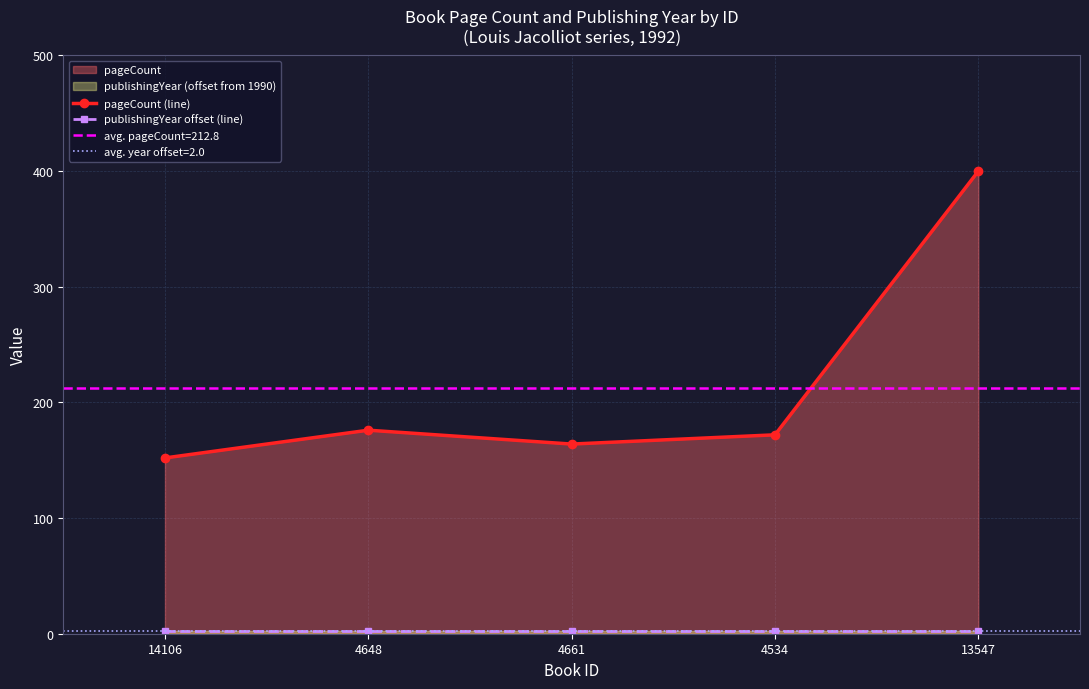

What is the difference between the highest and lowest values at 4648?

174